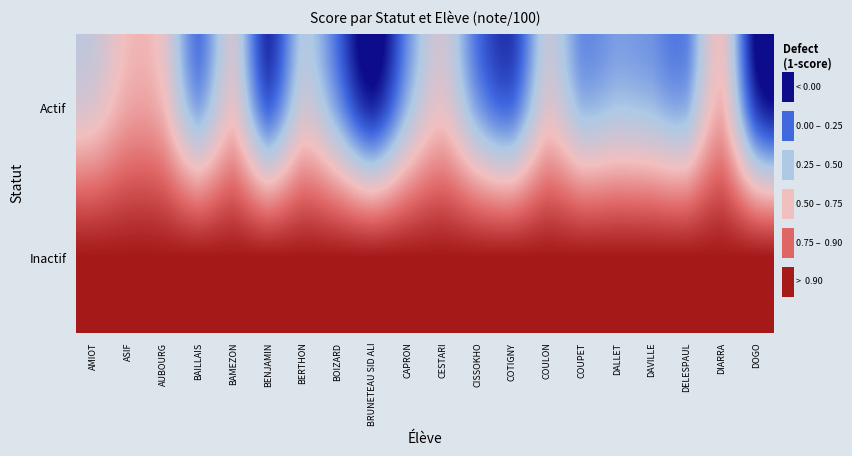

Reading left to right, extract all data points from this chart.

Actif: AMIOT=0.5	ASIF=0.7	AUBOURG=0.6	BAILLAIS=0.3	BAMEZON=0.6	BENJAMIN=0.2	BERTHON=0.5	BOIZARD=0.3	BRUNETEAU SID ALI=0.1	CAPRON=0.4	CESTARI=0.6	CISSOKHO=0.3	COTIGNY=0.2	COULON=0.5	COUPET=0.4	DALLET=0.4	DAVILLE=0.4	DELESPAUL=0.3	DIARRA=0.6	DOGO=0.1
Inactif: AMIOT=1.0	ASIF=1.0	AUBOURG=1.0	BAILLAIS=1.0	BAMEZON=1.0	BENJAMIN=1.0	BERTHON=1.0	BOIZARD=1.0	BRUNETEAU SID ALI=1.0	CAPRON=1.0	CESTARI=1.0	CISSOKHO=1.0	COTIGNY=1.0	COULON=1.0	COUPET=1.0	DALLET=1.0	DAVILLE=1.0	DELESPAUL=1.0	DIARRA=1.0	DOGO=1.0